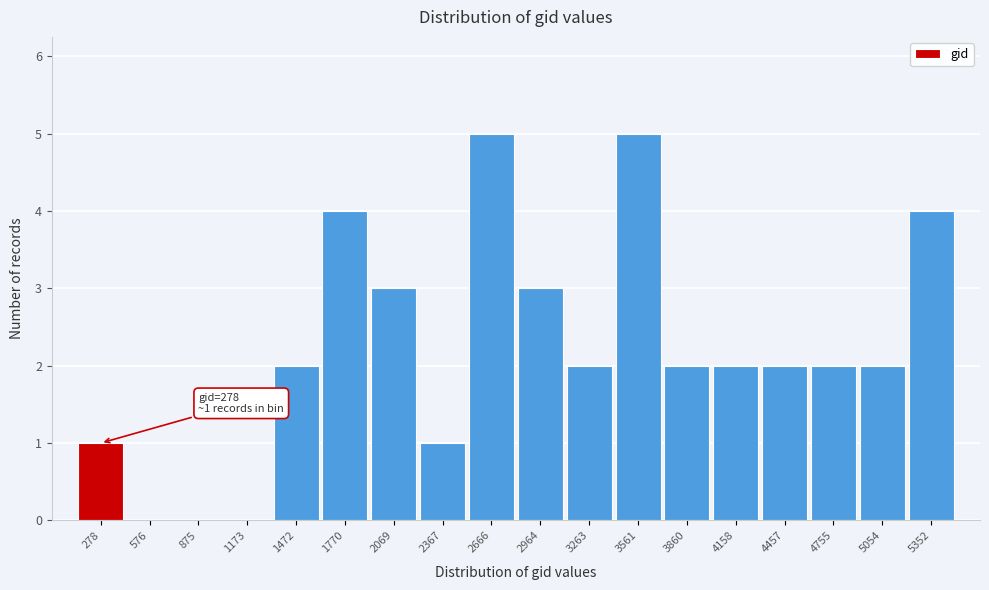

Reading left to right, transcribe all the data shown in this chart.

278=1	576=0	875=0	1173=0	1472=2	1770=4	2069=3	2367=1	2666=5	2964=3	3263=2	3561=5	3860=2	4158=2	4457=2	4755=2	5054=2	5352=4